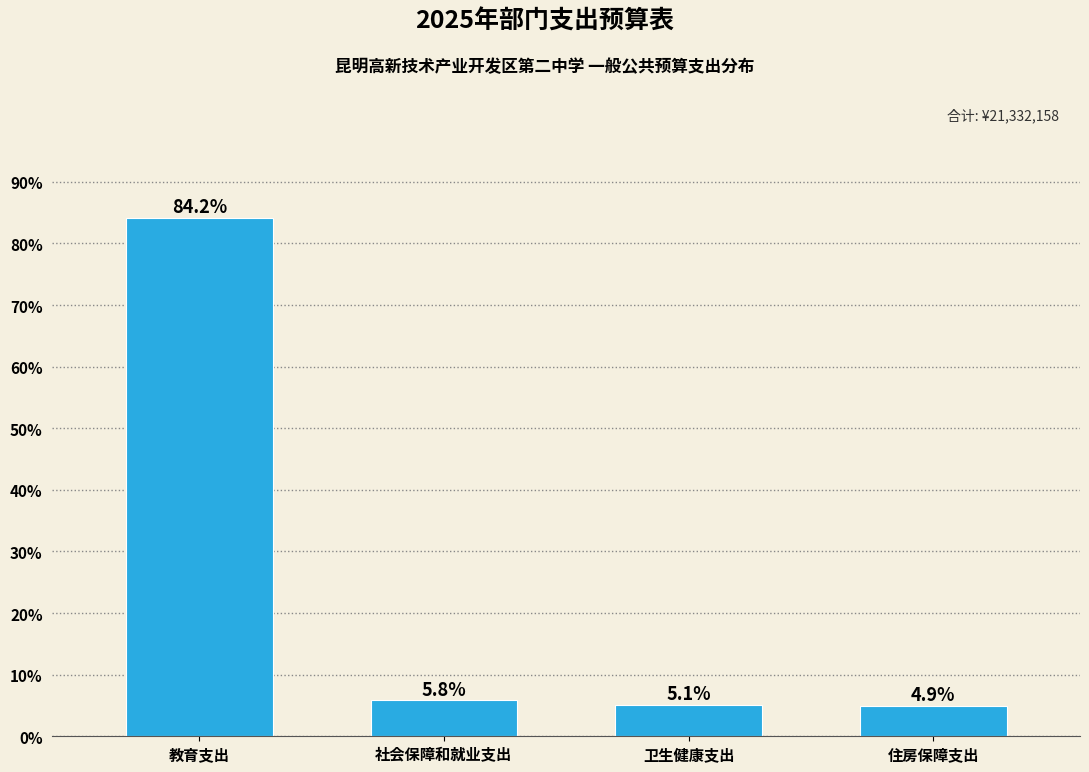

Reading left to right, list all the values displayed in this chart.

84.2	5.8	5.1	4.9